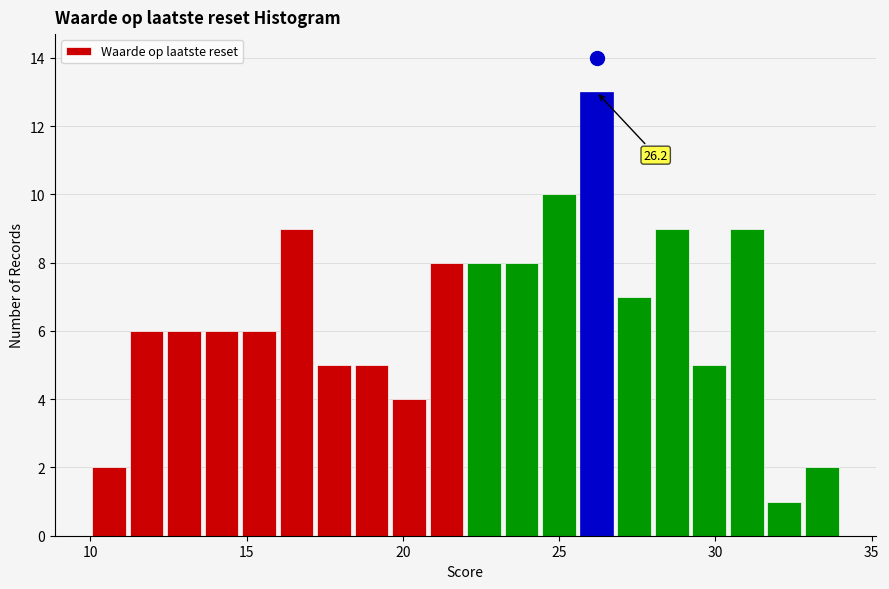

Around what value on the x-axis is the tallest bar? Give the approximate position of its centre, as read against the axis.

26.0